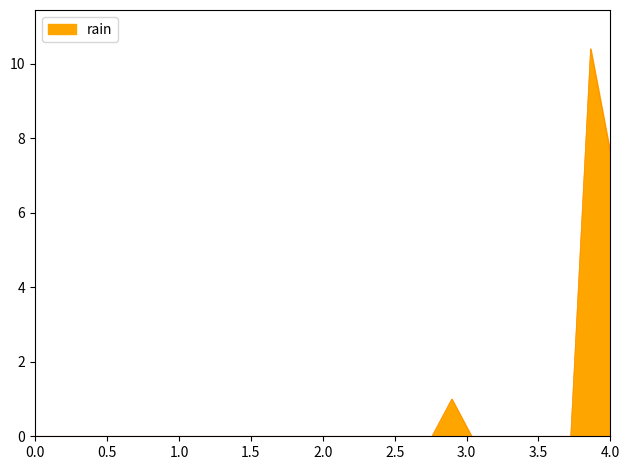

What is the difference between the maximum and minimum values?

10.4